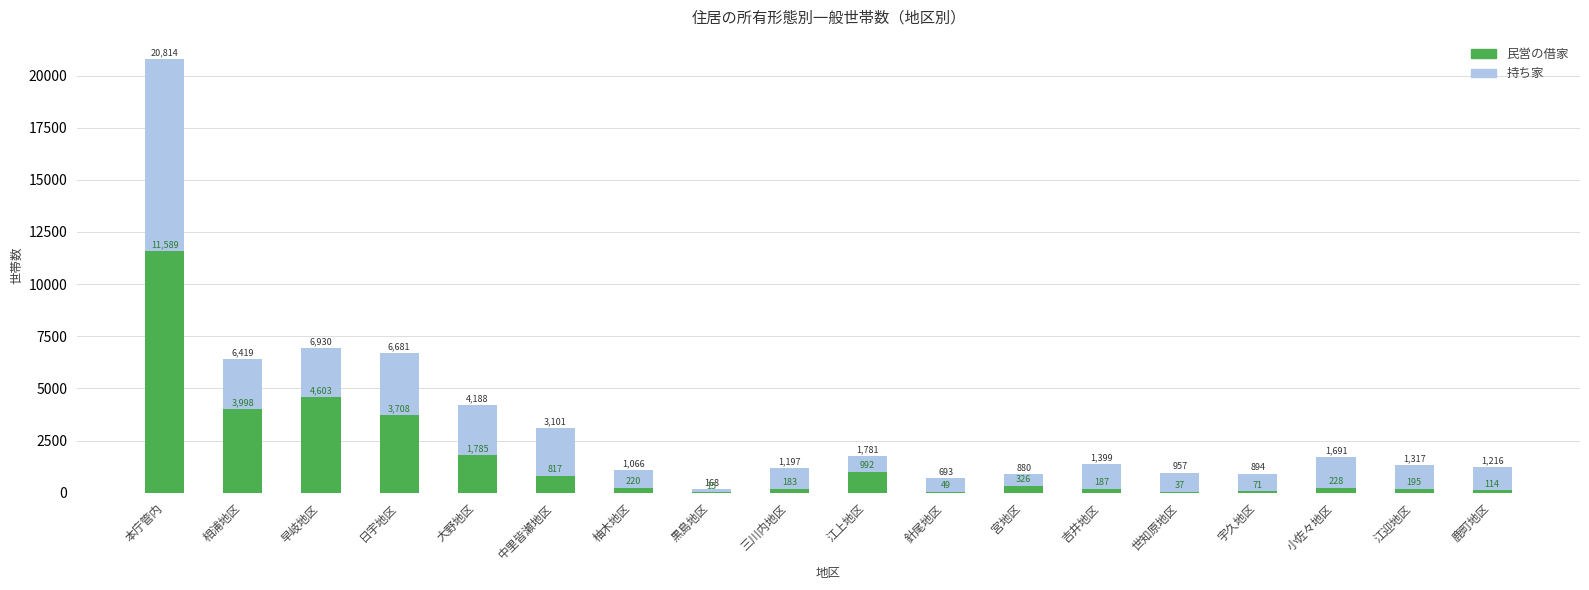

At which label does 持ち家 first exceed 1399?

本庁管内